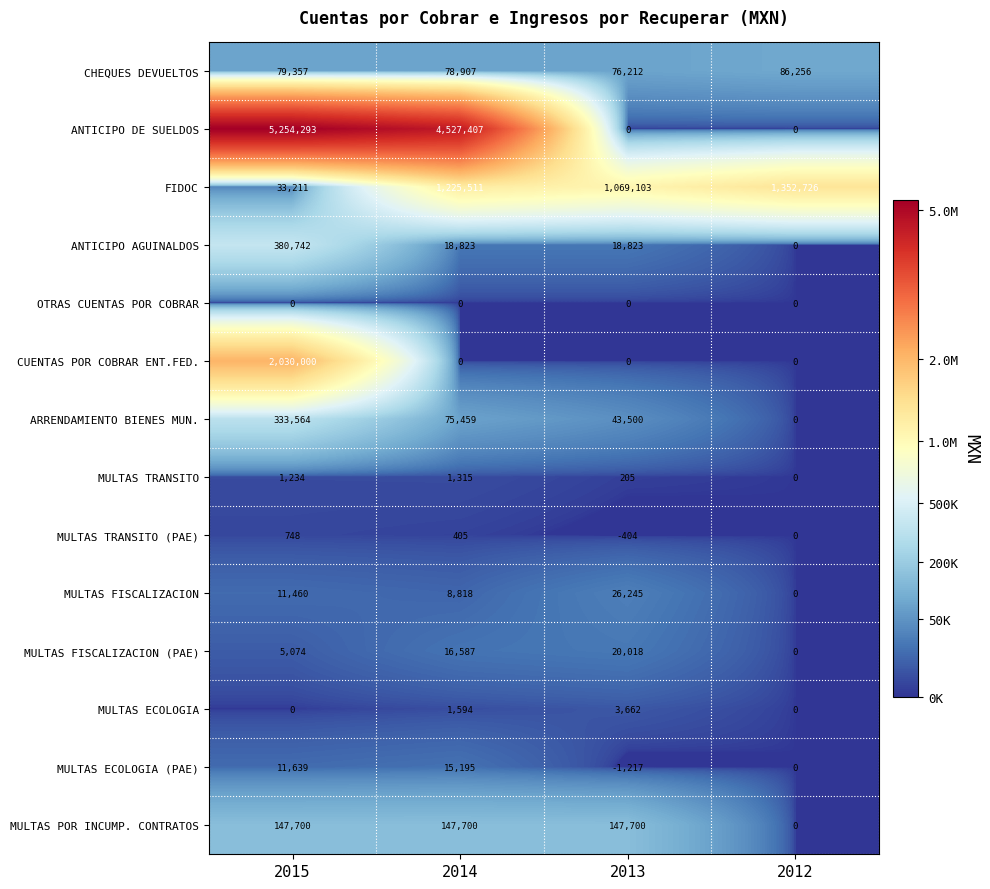

What is the sum of all MULTAS TRANSITO values?

2754